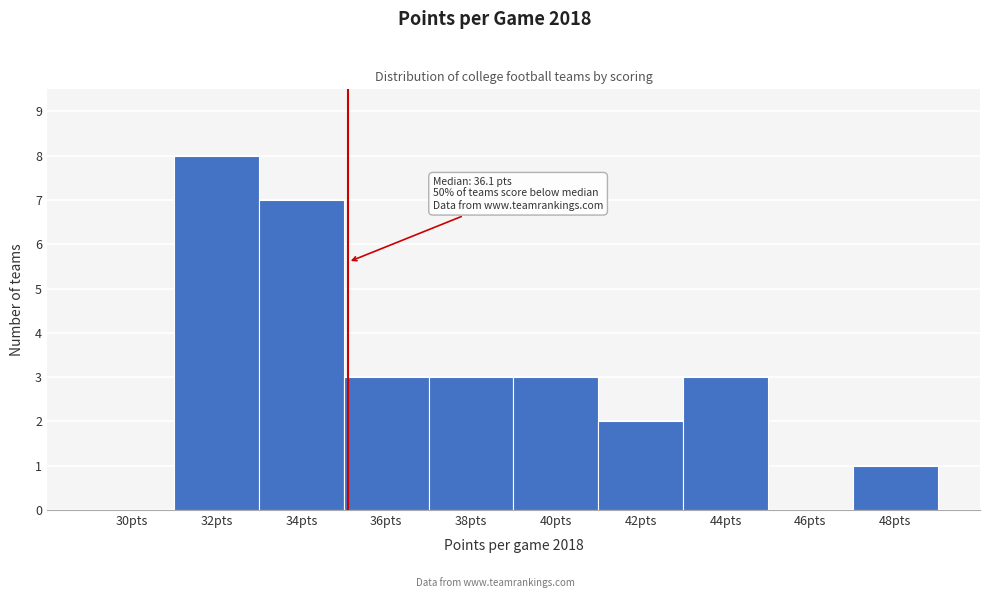

Reading right to left, extract all data points from this chart.

48pts=1	46pts=0	44pts=3	42pts=2	40pts=3	38pts=3	36pts=3	34pts=7	32pts=8	30pts=0